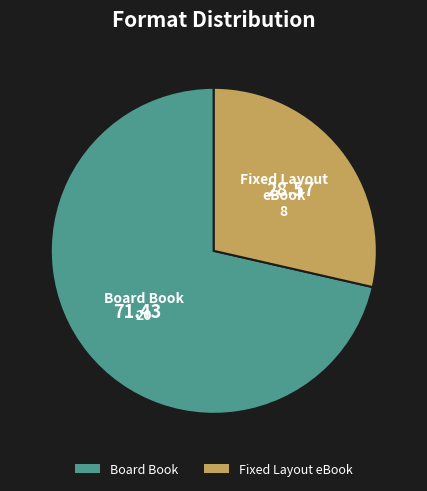

What is the ratio of the value at Fixed Layout eBook to the value at Board Book?

0.4